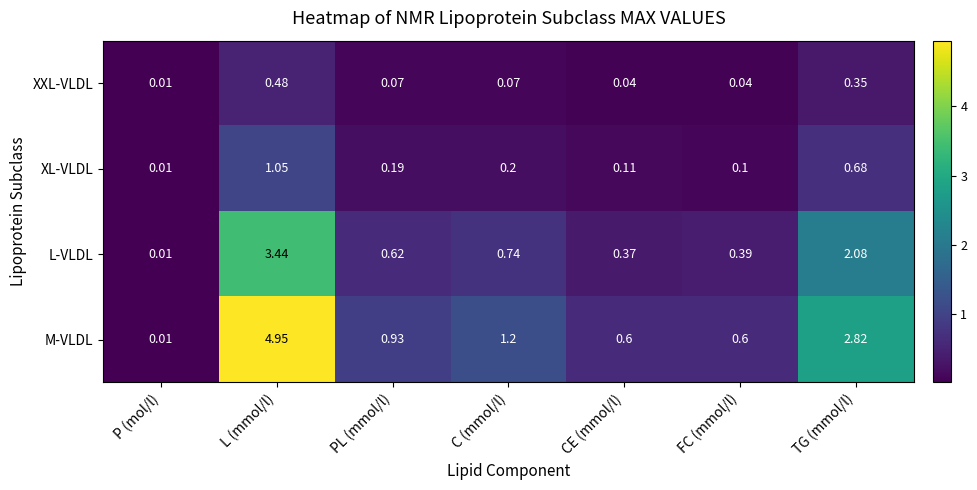

Rank the series by their maximum value, from highest to lowest.

M-VLDL, L-VLDL, XL-VLDL, XXL-VLDL